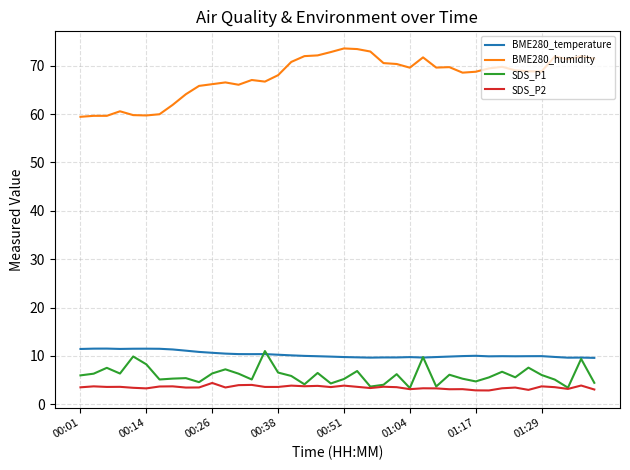

How many lines are shown in the chart?

4